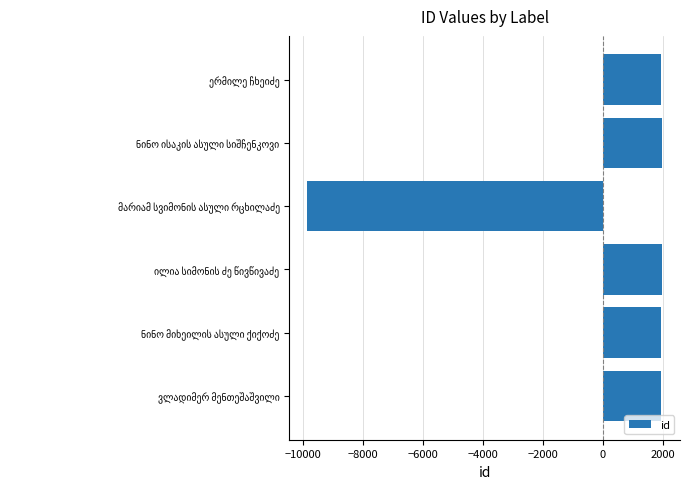

What is the difference between the second highest and minimum values?

11826.0